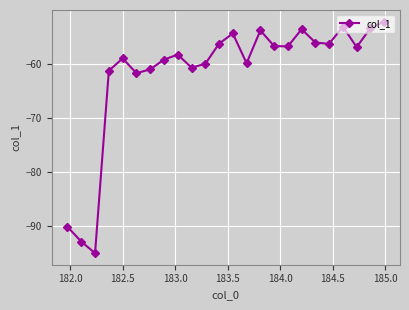

How many points are lower than both their immediate neighbors (excluding endpoints)?

7